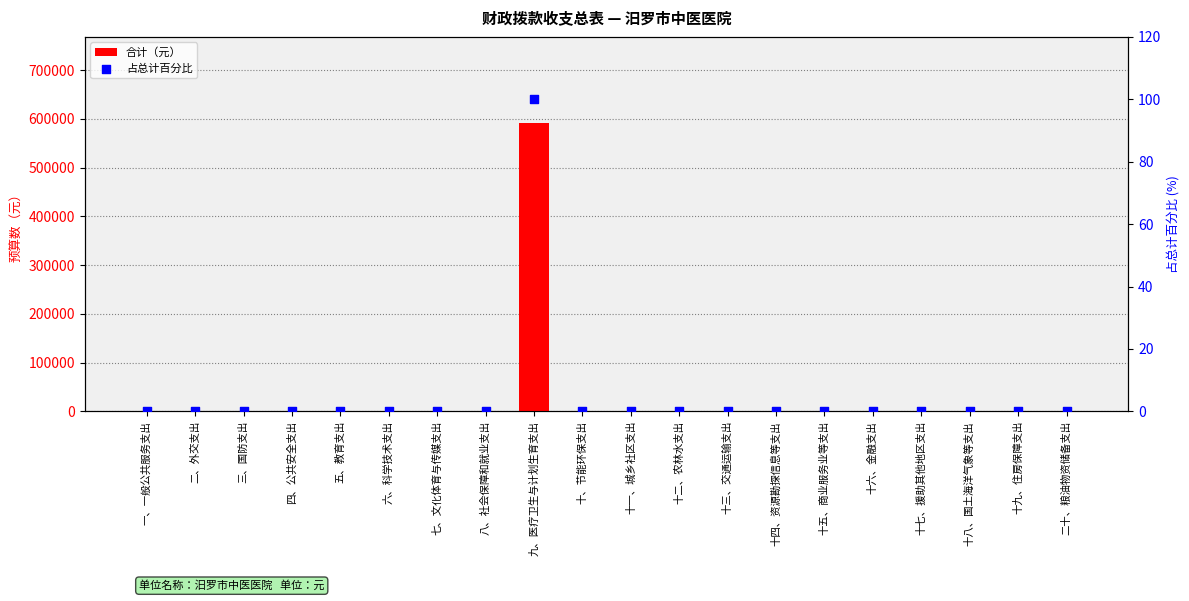

Which series reaches the maximum Y coordinate?

合计（元）